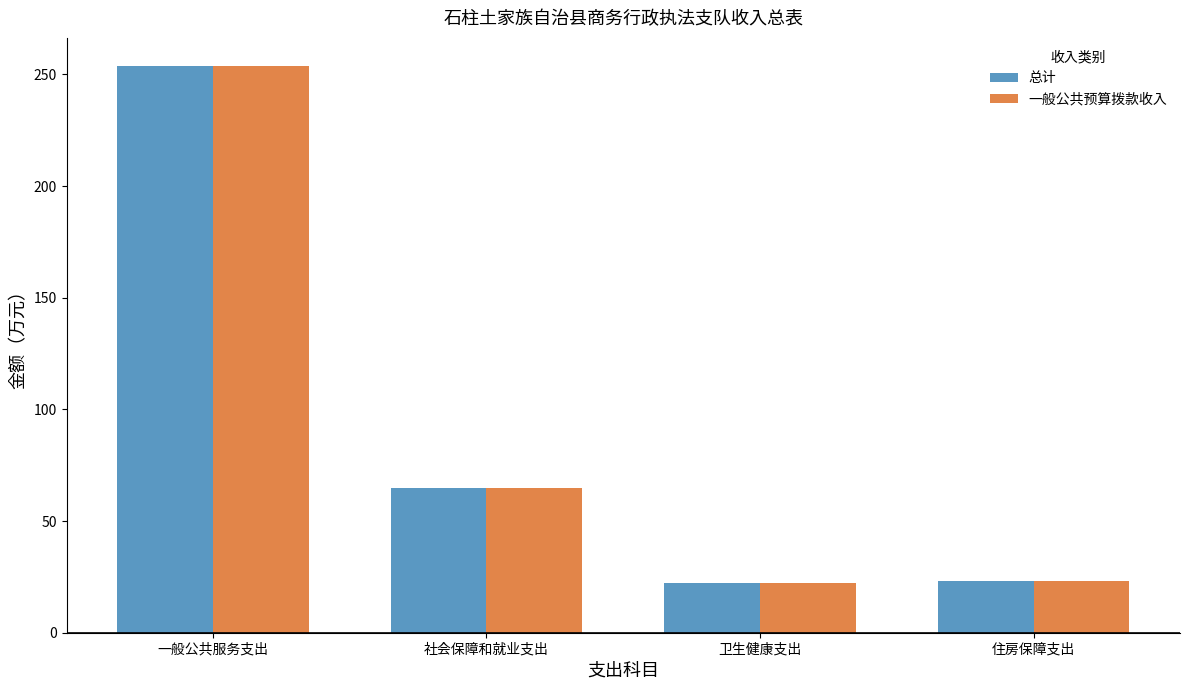

What is the average value of the 总计 series?

91.0